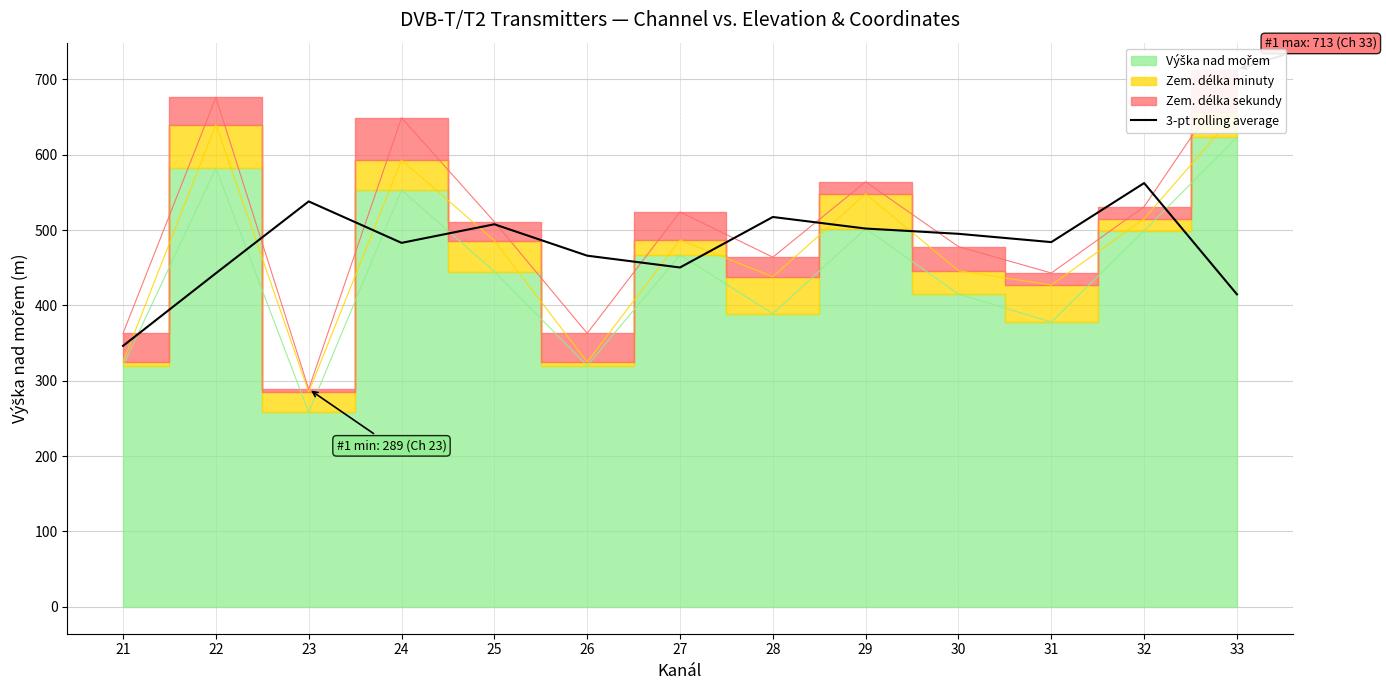

Reading right to left, list all the values displayed in this chart.

414.7	562.3	484.0	495.0	502.0	517.3	450.3	466.0	507.7	483.0	538.0	442.7	346.3